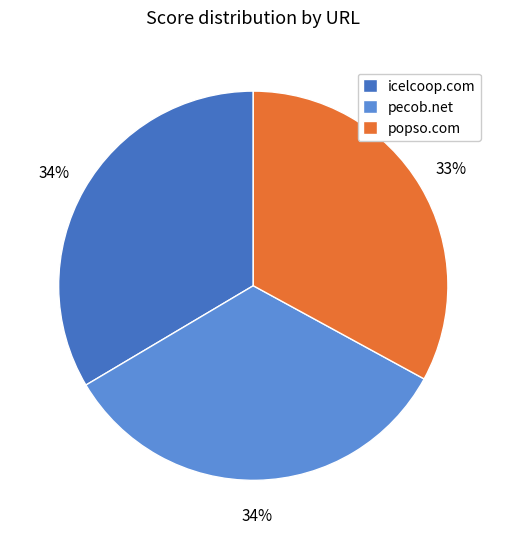

Which category has the smallest portion of the pie?

popso.com